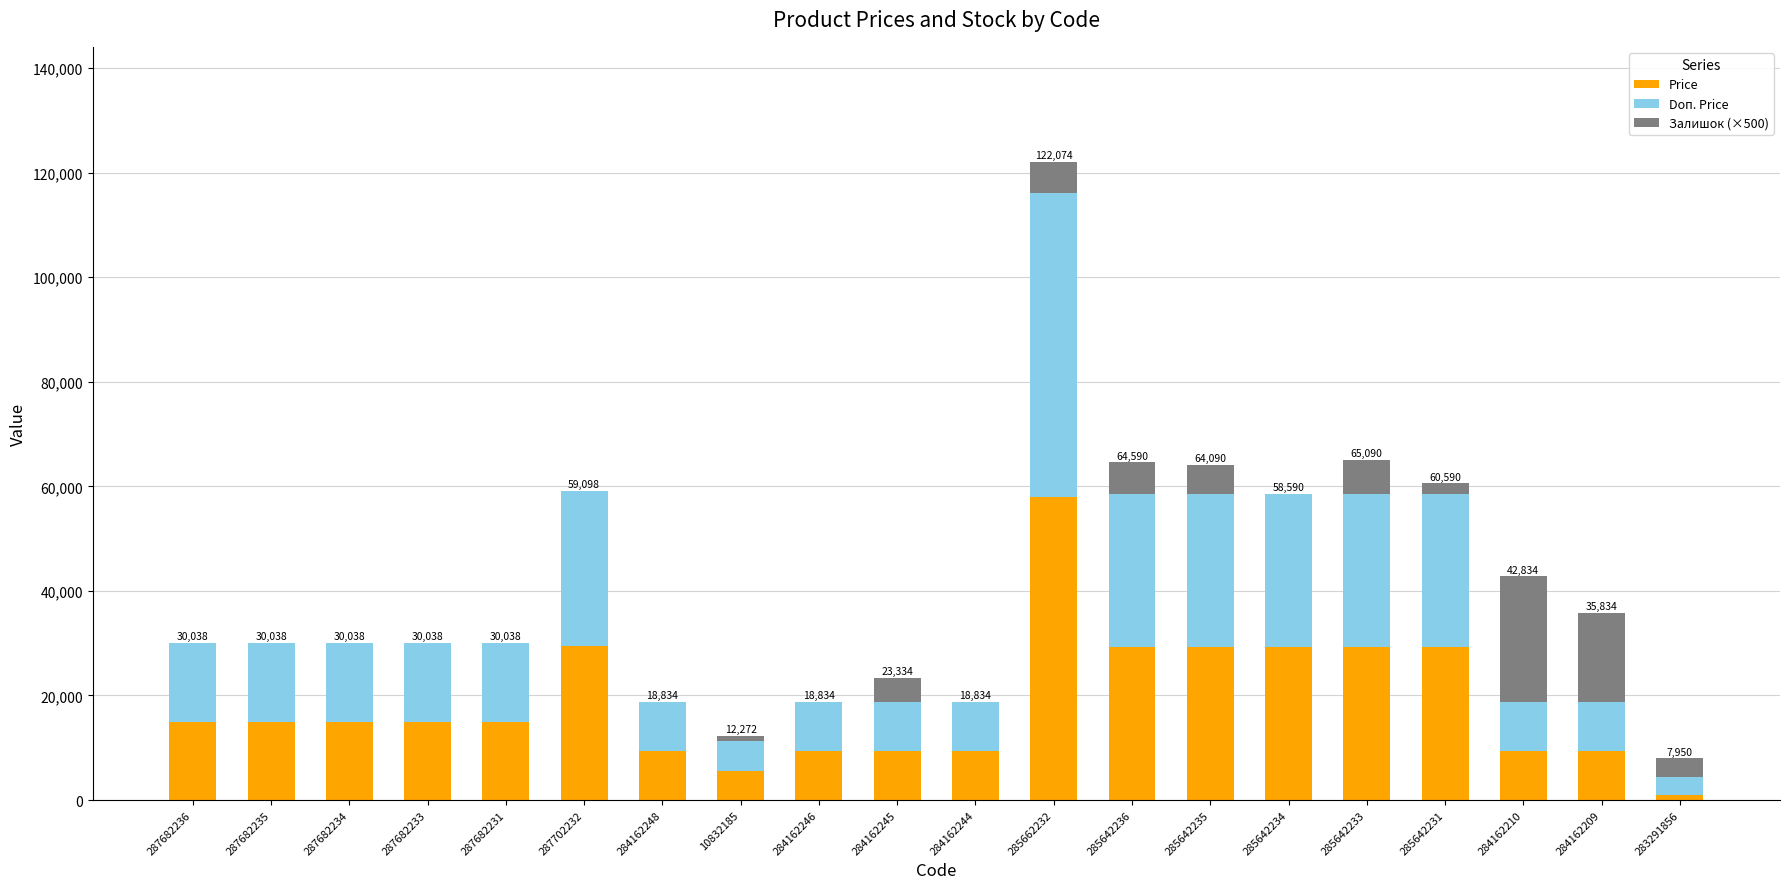

What is the total value across all series at 287682231?

30038.4